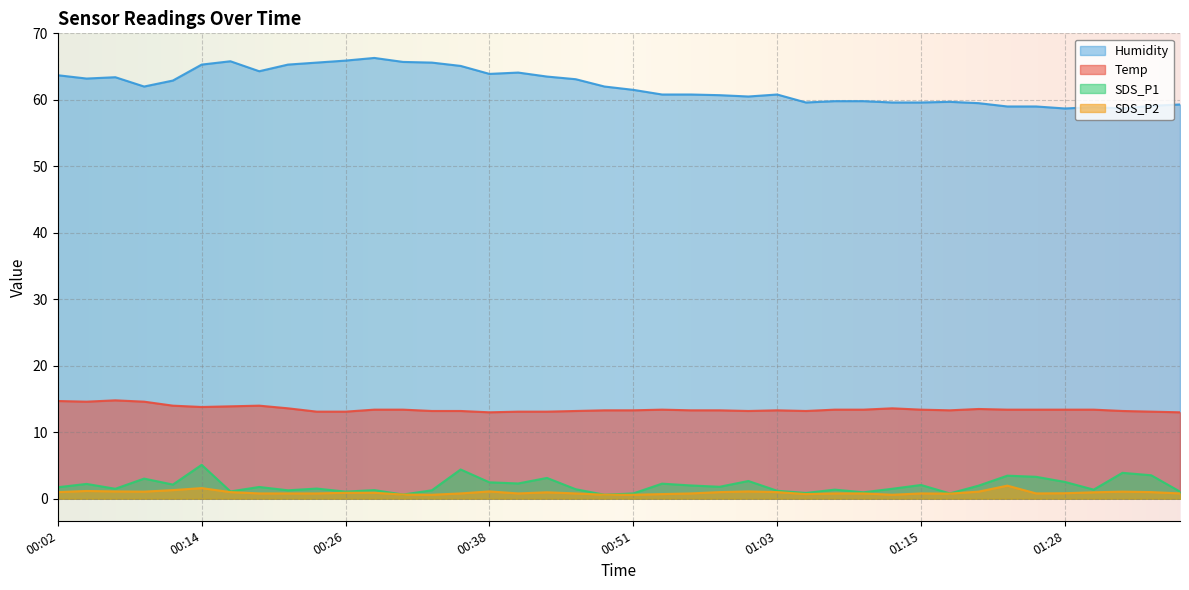

In Humidity, how many points are lower than both neighbors (excluding endpoints)?

8